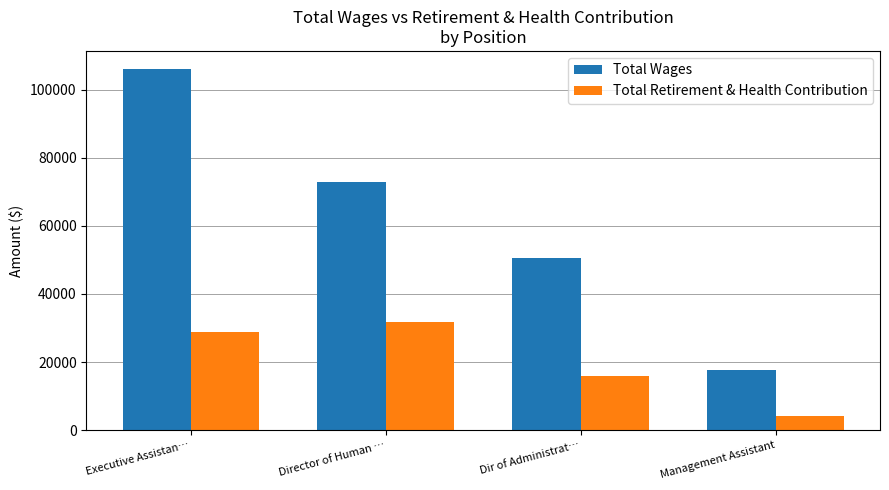

What is the label of the 1st bar from the left?

Executive Assistan…